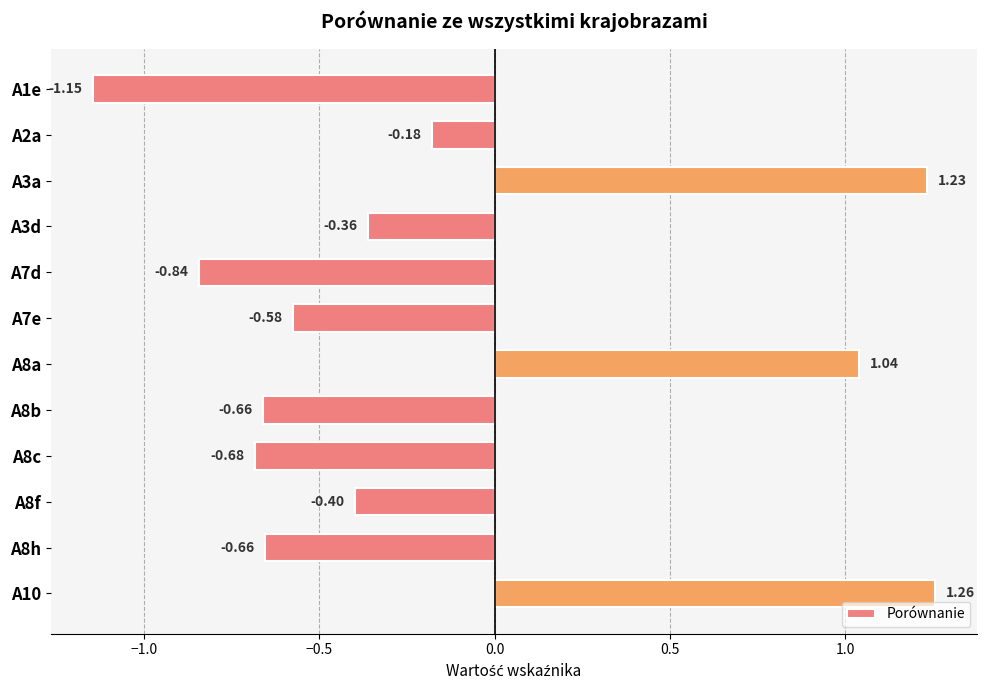

How many values are below zero?

9